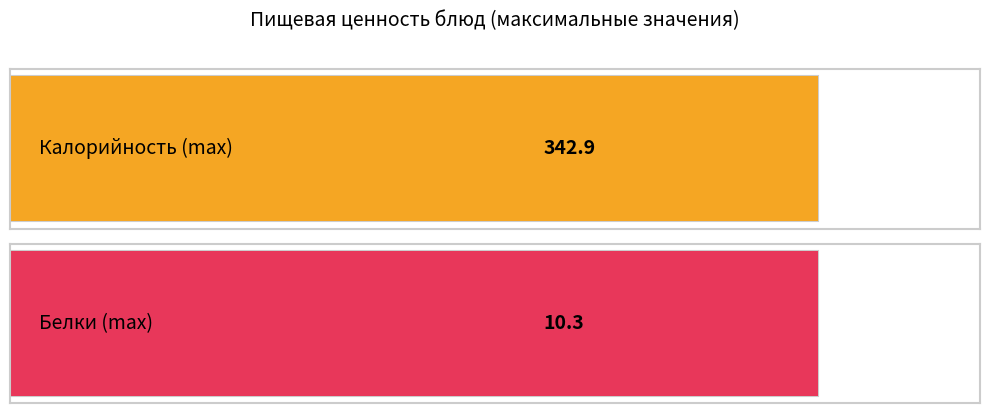

What are all the series names shown in the legend?

Калорийность, Белки